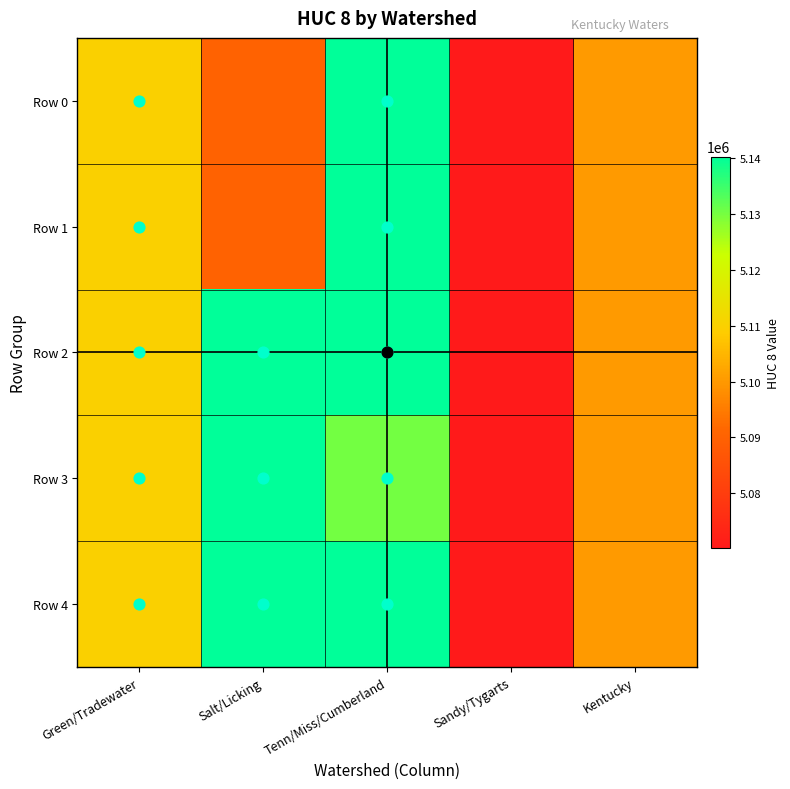

Rank the series by their maximum value, from highest to lowest.

Row 0, Row 1, Row 2, Row 4, Row 3